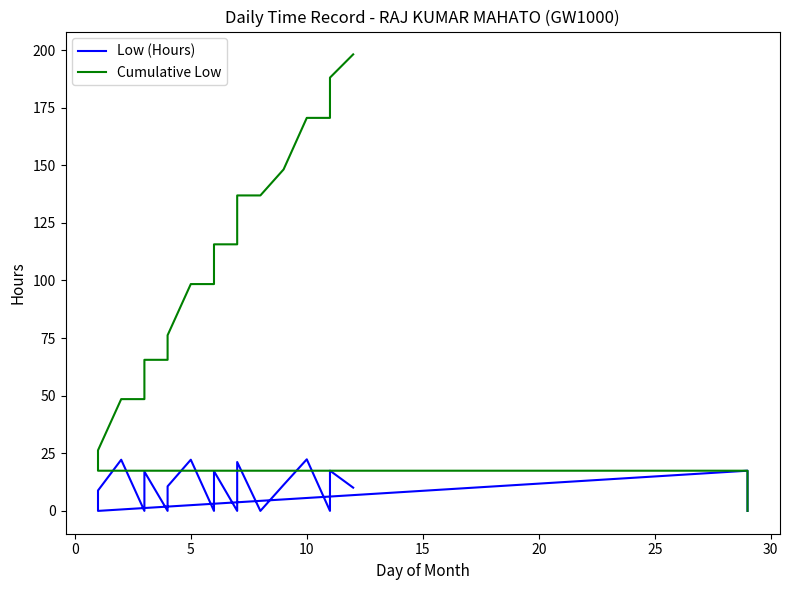

What are all the series names shown in the legend?

Low (Hours), Cumulative Low